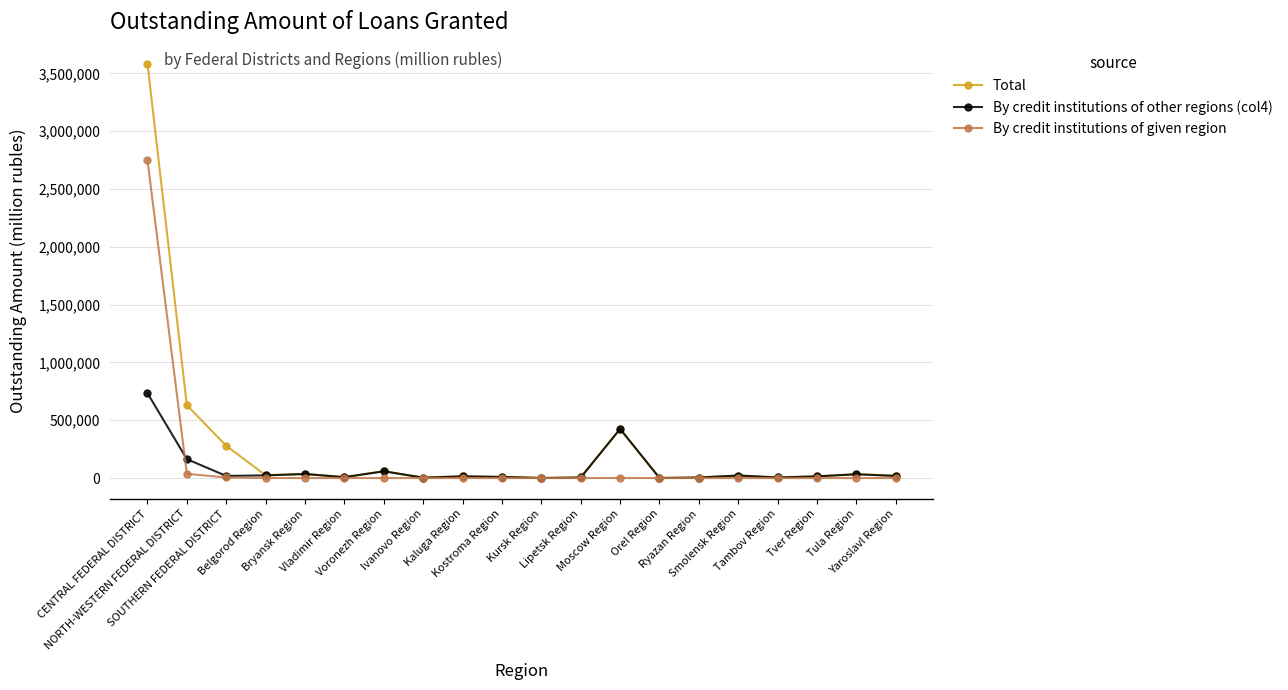

How many data points in By credit institutions of other regions (col4) are less than 18471?

10